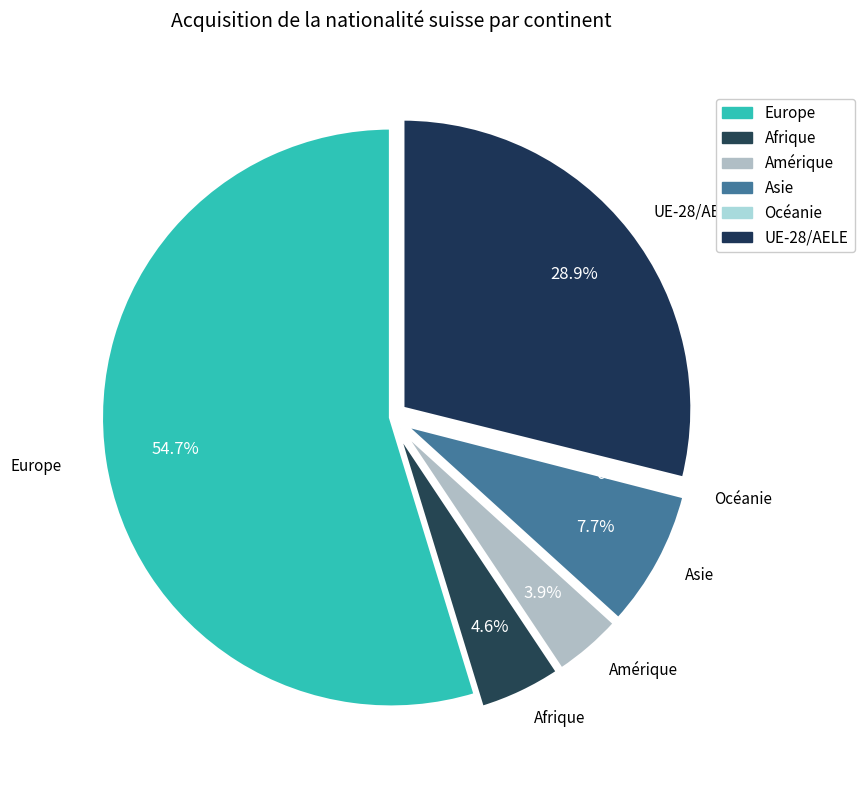

What is the largest slice in the pie chart?

Europe